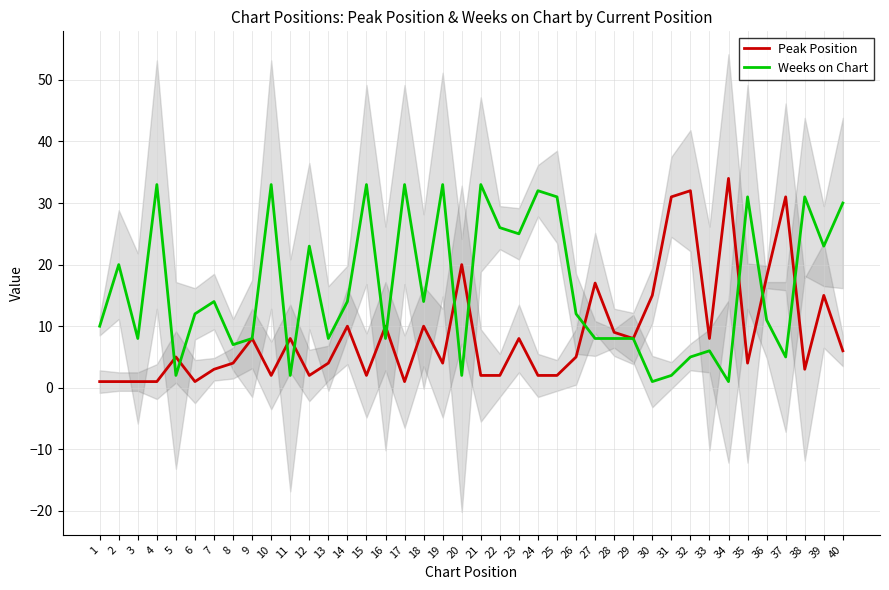

What is the difference between the highest and lowest values at 16?

2